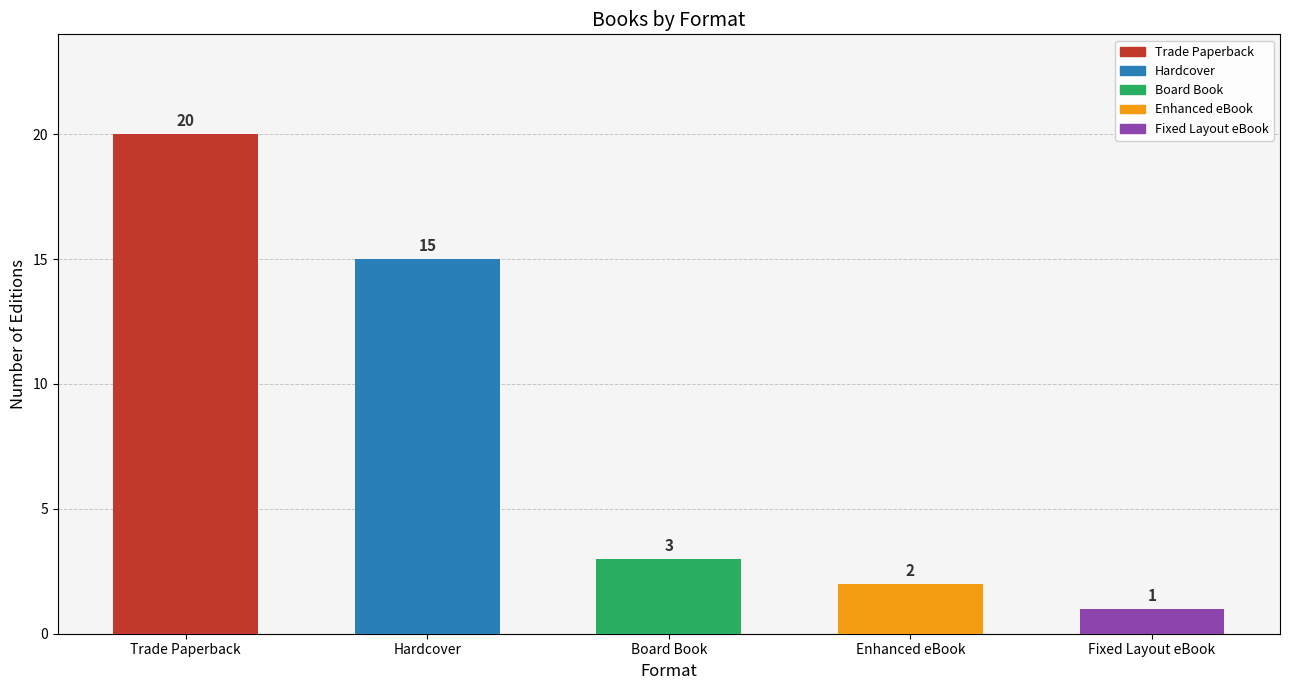

Read the value at Trade Paperback, to the nearest 10.

20